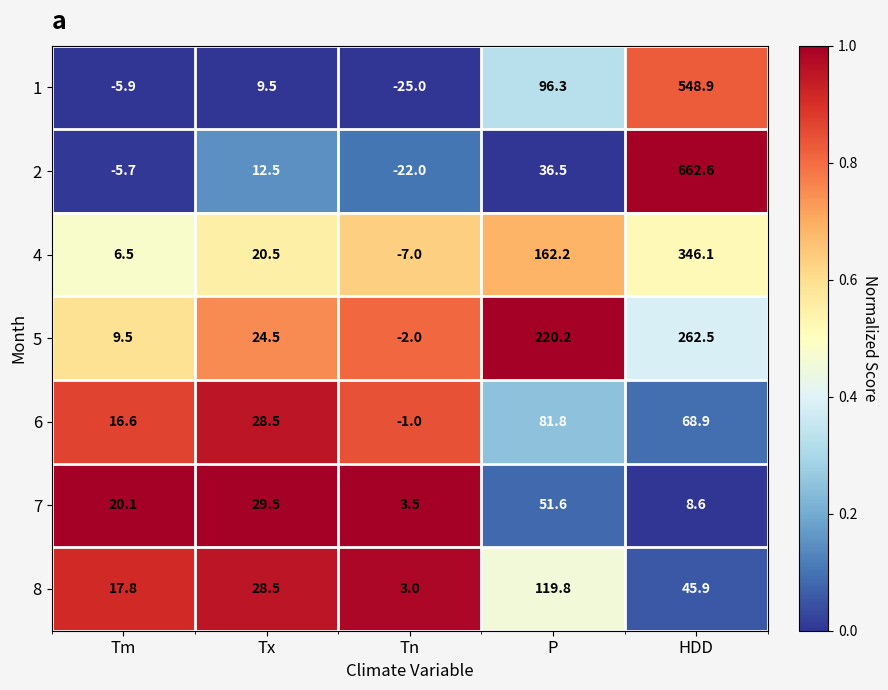

How many series are shown in this chart?

7